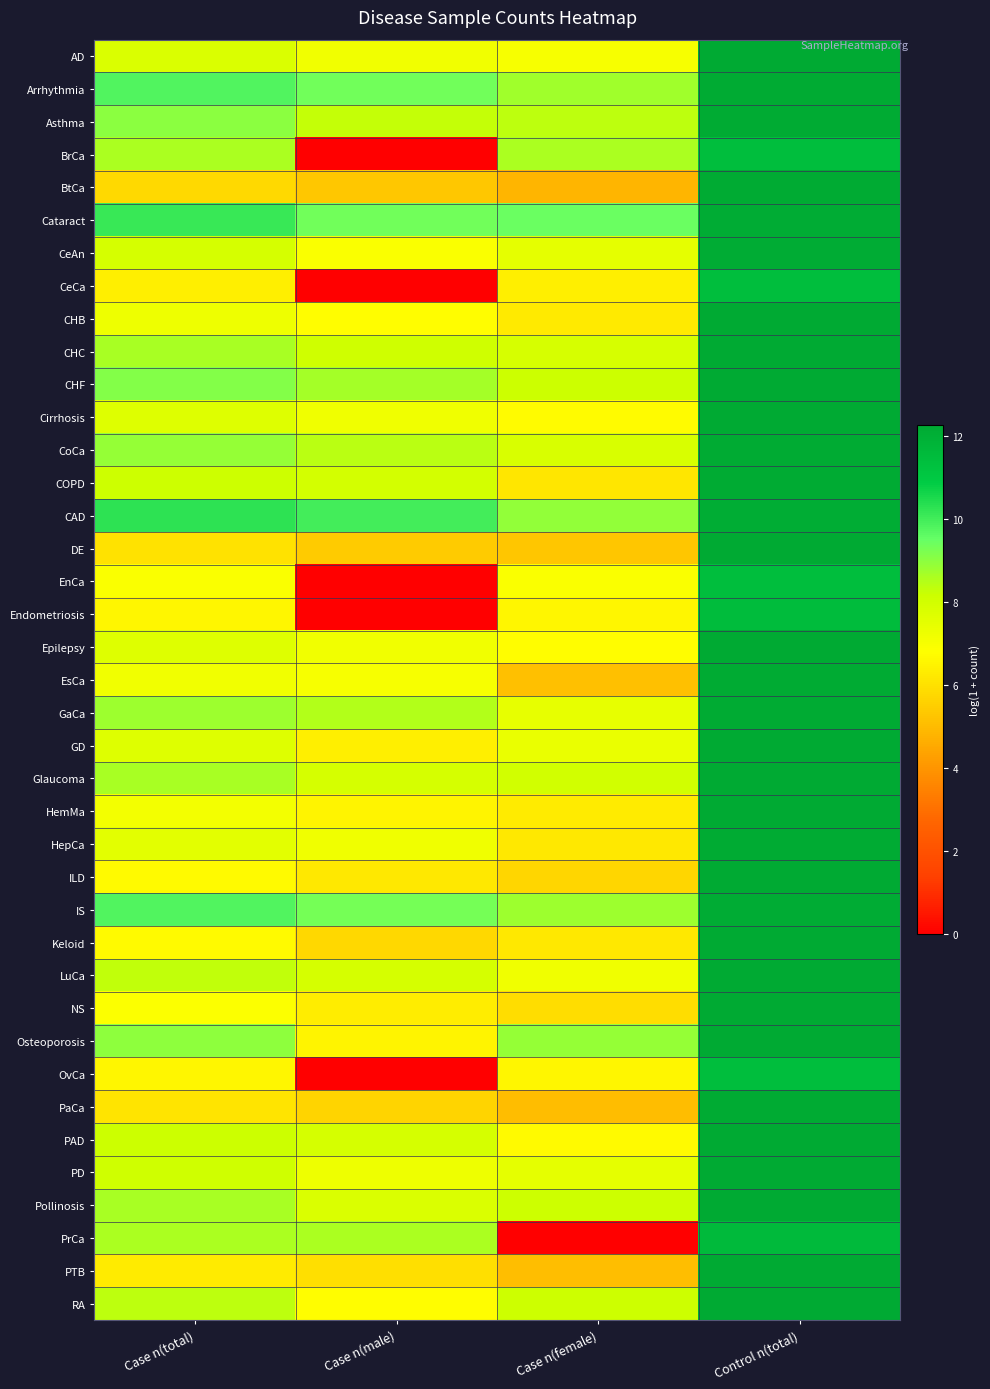

Reading left to right, what are all the values shown in this chart?

AD: Case n(total)=7.8	Case n(male)=7.1	Case n(female)=7.0	Control n(total)=12.3
Arrhythmia: Case n(total)=9.8	Case n(male)=9.4	Case n(female)=8.8	Control n(total)=12.2
Asthma: Case n(total)=9.0	Case n(male)=8.3	Case n(female)=8.4	Control n(total)=12.2
BrCa: Case n(total)=8.6	Case n(male)=0.0	Case n(female)=8.6	Control n(total)=11.4
BtCa: Case n(total)=5.8	Case n(male)=5.4	Case n(female)=4.9	Control n(total)=12.2
Cataract: Case n(total)=10.1	Case n(male)=9.4	Case n(female)=9.5	Control n(total)=12.1
CeAn: Case n(total)=7.9	Case n(male)=6.9	Case n(female)=7.5	Control n(total)=12.2
CeCa: Case n(total)=6.4	Case n(male)=0.0	Case n(female)=6.4	Control n(total)=11.4
CHB: Case n(total)=7.2	Case n(male)=6.8	Case n(female)=6.2	Control n(total)=12.3
CHC: Case n(total)=8.7	Case n(male)=8.1	Case n(female)=7.9	Control n(total)=12.2
CHF: Case n(total)=9.1	Case n(male)=8.7	Case n(female)=8.2	Control n(total)=12.2
Cirrhosis: Case n(total)=7.7	Case n(male)=7.2	Case n(female)=6.7	Control n(total)=12.3
CoCa: Case n(total)=8.9	Case n(male)=8.4	Case n(female)=7.9	Control n(total)=12.2
COPD: Case n(total)=8.1	Case n(male)=8.0	Case n(female)=6.1	Control n(total)=12.2
CAD: Case n(total)=10.3	Case n(male)=10.0	Case n(female)=9.0	Control n(total)=12.1
DE: Case n(total)=6.1	Case n(male)=5.4	Case n(female)=5.3	Control n(total)=12.3
EnCa: Case n(total)=6.9	Case n(male)=0.0	Case n(female)=6.9	Control n(total)=11.4
Endometriosis: Case n(total)=6.6	Case n(male)=0.0	Case n(female)=6.6	Control n(total)=11.5
Epilepsy: Case n(total)=7.7	Case n(male)=7.1	Case n(female)=6.8	Control n(total)=12.3
EsCa: Case n(total)=7.2	Case n(male)=7.0	Case n(female)=5.1	Control n(total)=12.2
GaCa: Case n(total)=8.8	Case n(male)=8.5	Case n(female)=7.4	Control n(total)=12.2
GD: Case n(total)=7.7	Case n(male)=6.4	Case n(female)=7.4	Control n(total)=12.3
Glaucoma: Case n(total)=8.7	Case n(male)=7.9	Case n(female)=8.0	Control n(total)=12.2
HemMa: Case n(total)=7.1	Case n(male)=6.6	Case n(female)=6.3	Control n(total)=12.3
HepCa: Case n(total)=7.5	Case n(male)=7.2	Case n(female)=6.2	Control n(total)=12.2
ILD: Case n(total)=6.7	Case n(male)=6.2	Case n(female)=5.7	Control n(total)=12.3
IS: Case n(total)=9.8	Case n(male)=9.3	Case n(female)=8.8	Control n(total)=12.2
Keloid: Case n(total)=6.7	Case n(male)=5.8	Case n(female)=6.2	Control n(total)=12.3
LuCa: Case n(total)=8.3	Case n(male)=7.9	Case n(female)=7.2	Control n(total)=12.2
NS: Case n(total)=6.9	Case n(male)=6.4	Case n(female)=5.9	Control n(total)=12.3
Osteoporosis: Case n(total)=9.0	Case n(male)=6.5	Case n(female)=8.9	Control n(total)=12.2
OvCa: Case n(total)=6.6	Case n(male)=0.0	Case n(female)=6.6	Control n(total)=11.4
PaCa: Case n(total)=6.1	Case n(male)=5.7	Case n(female)=5.0	Control n(total)=12.2
PAD: Case n(total)=8.2	Case n(male)=7.9	Case n(female)=6.7	Control n(total)=12.2
PD: Case n(total)=8.1	Case n(male)=7.3	Case n(female)=7.5	Control n(total)=12.3
Pollinosis: Case n(total)=8.7	Case n(male)=7.8	Case n(female)=8.1	Control n(total)=12.2
PrCa: Case n(total)=8.6	Case n(male)=8.6	Case n(female)=0.0	Control n(total)=11.6
PTB: Case n(total)=6.3	Case n(male)=6.0	Case n(female)=5.1	Control n(total)=12.3
RA: Case n(total)=8.3	Case n(male)=6.8	Case n(female)=8.1	Control n(total)=12.2